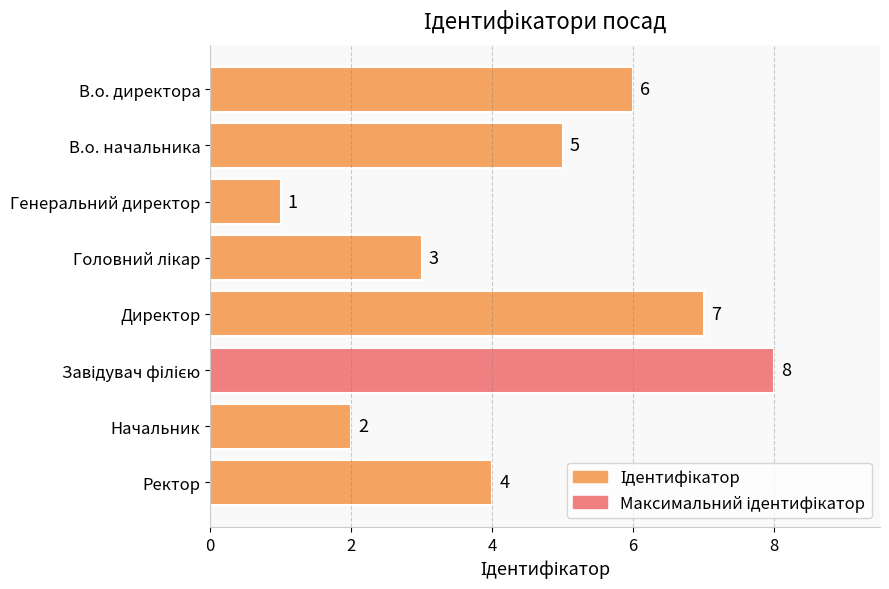

Which label corresponds to the smallest value in the chart?

Генеральний директор